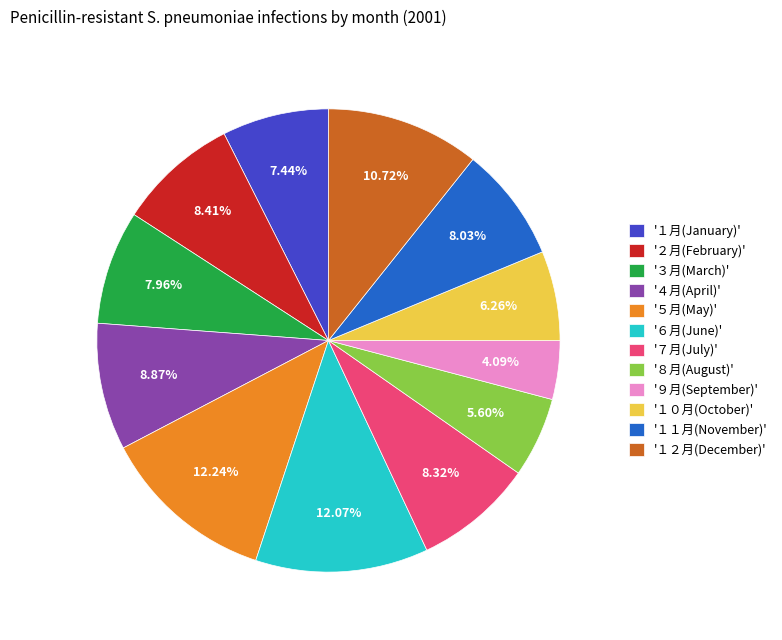

Count the number of slices in the pie.

12